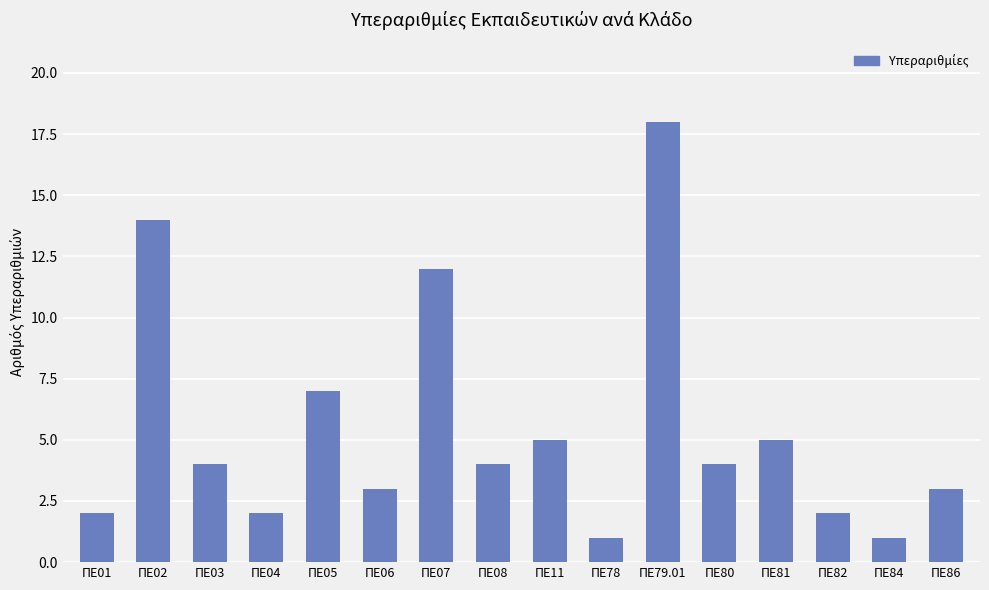

What is the sum of the values at ΠΕ05 and ΠΕ78?

8